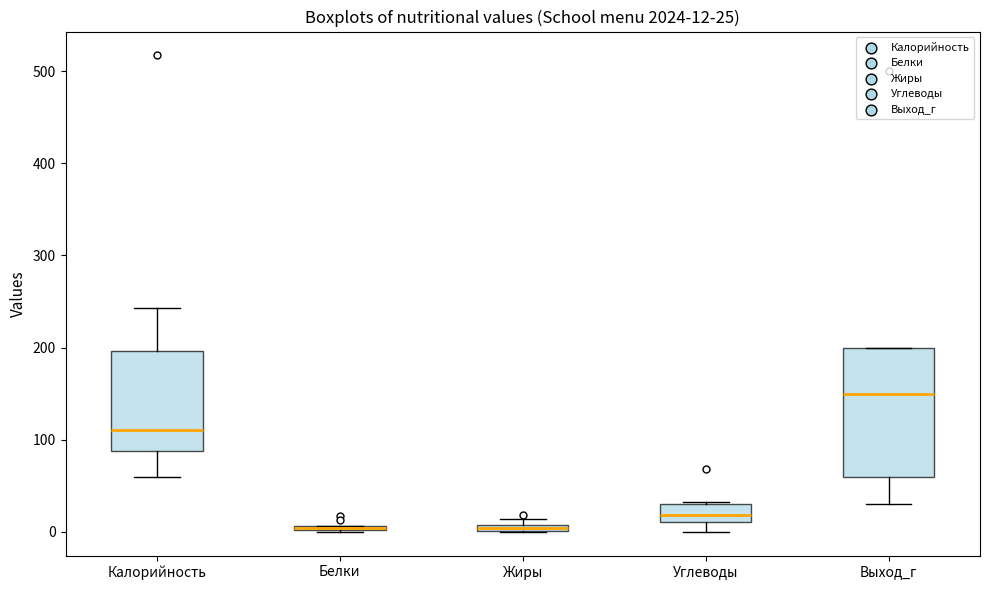

Comparing the boxes themselves (not the whiskers), which one is the tallest?

Выход_г